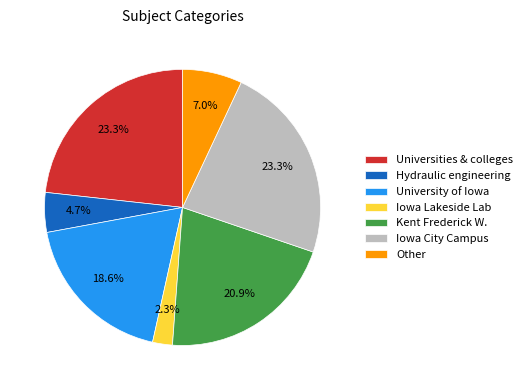

Which category has the smallest portion of the pie?

Iowa Lakeside Lab